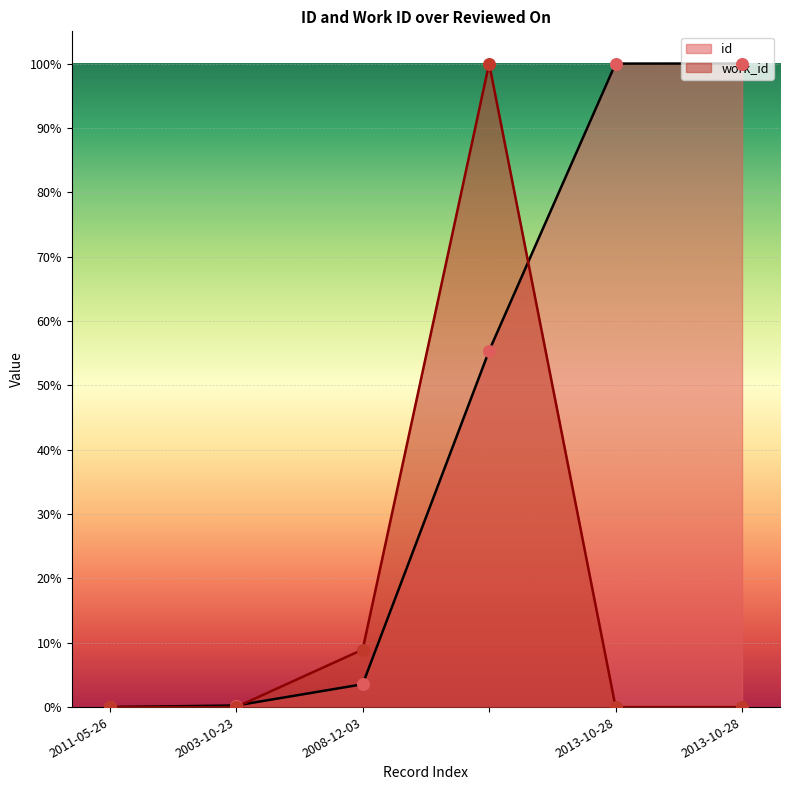

Which series reaches the maximum Y coordinate?

id